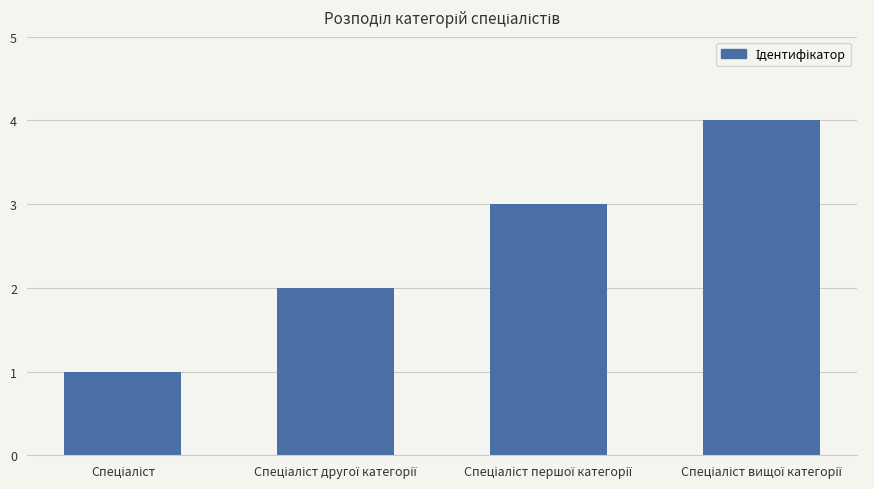

What is the sum of all values?

10